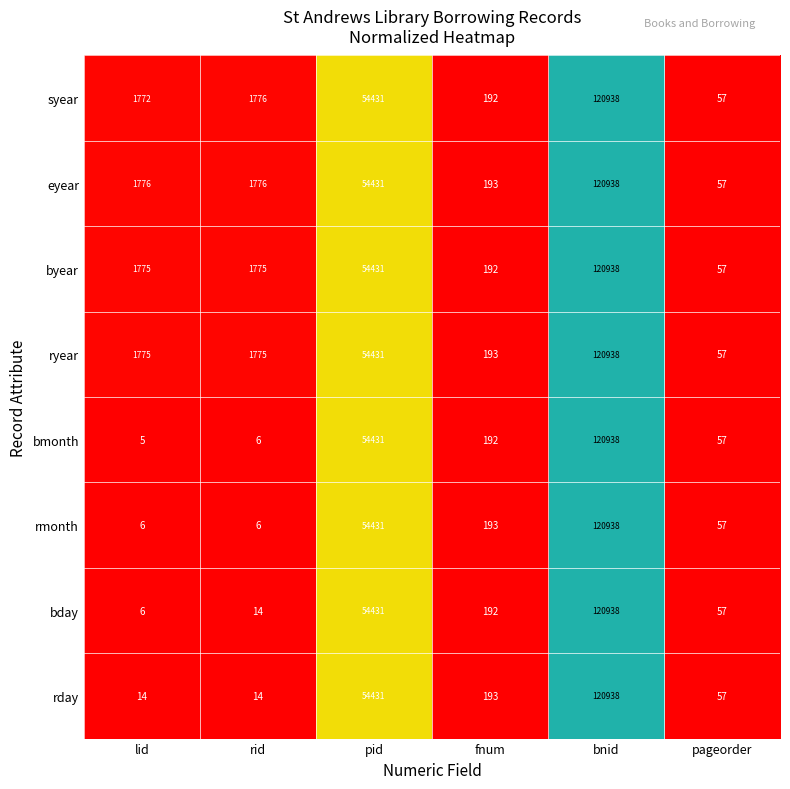

Which category has the lowest value across all series?

lid